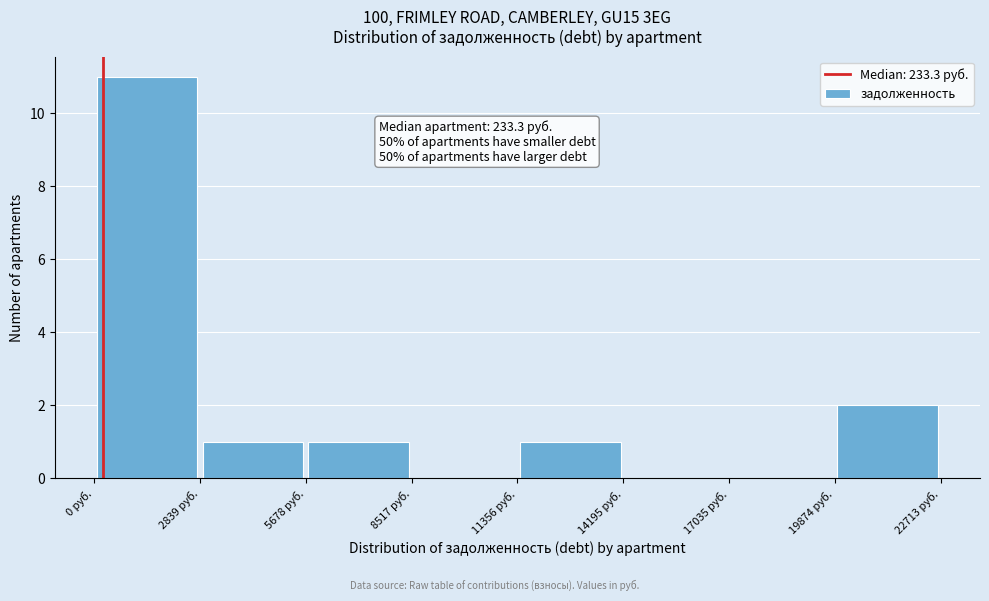

Which range on the x-axis has the tallest bar?

0 to 3000